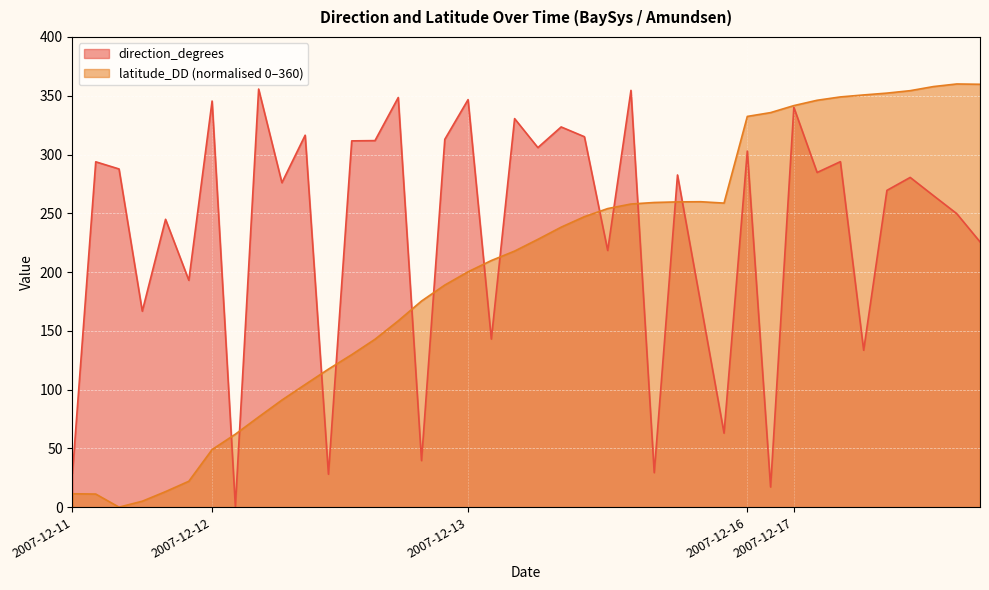

How many times do latitude_DD and direction_degrees cross each other?

13